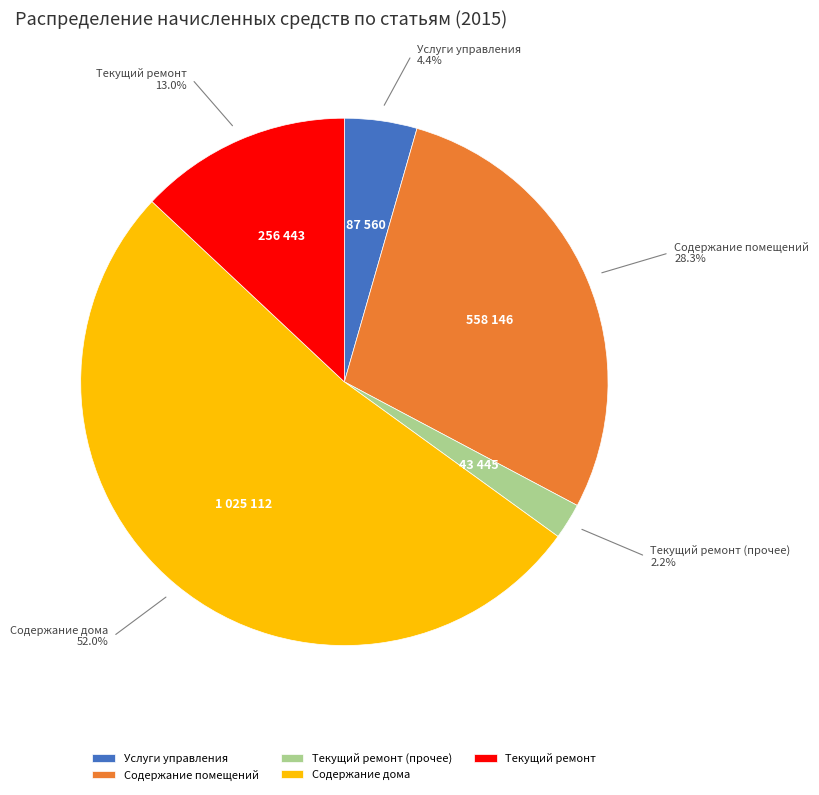

To the nearest percent, what is the difference between the Услуги управления and Текущий ремонт slice percentages?

9%